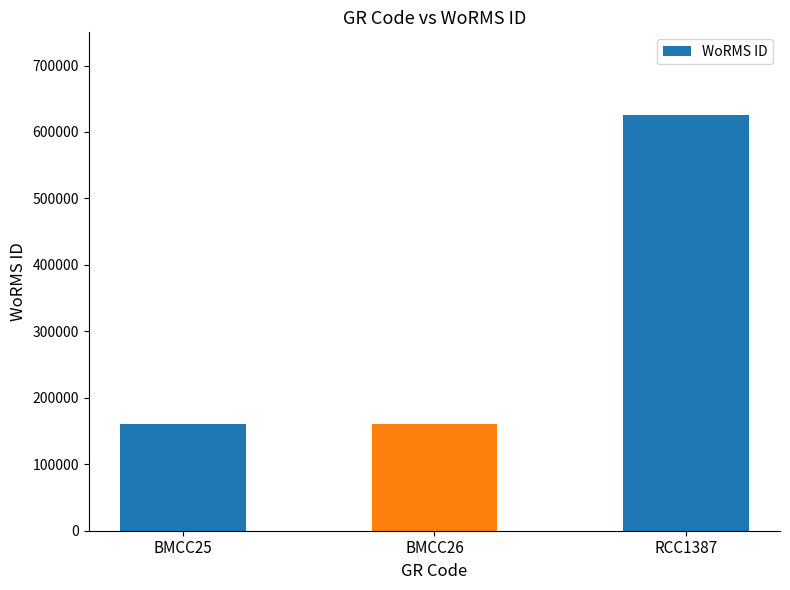

Count the values in the range 160564 to 624974.

3